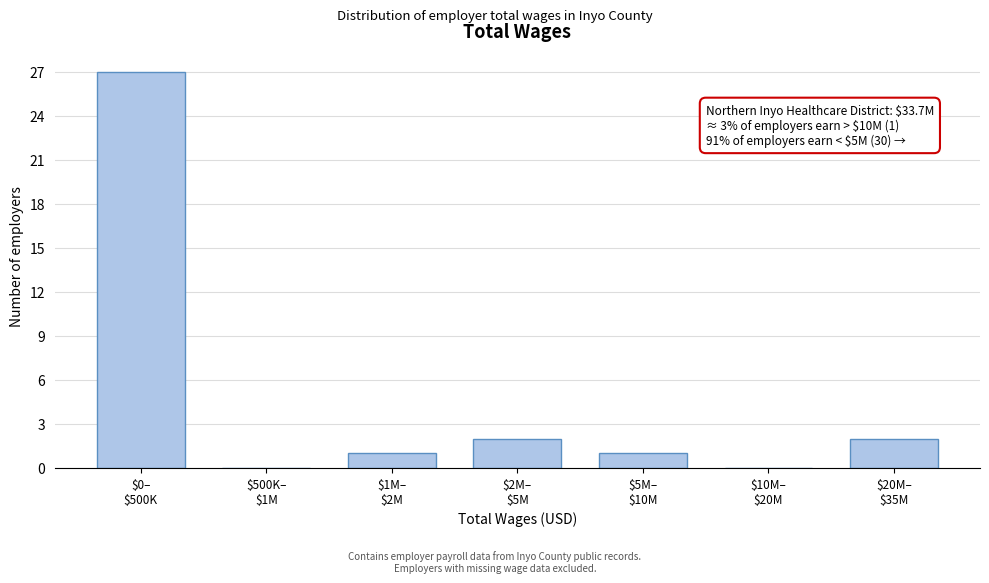

What is the sum of all values?

33